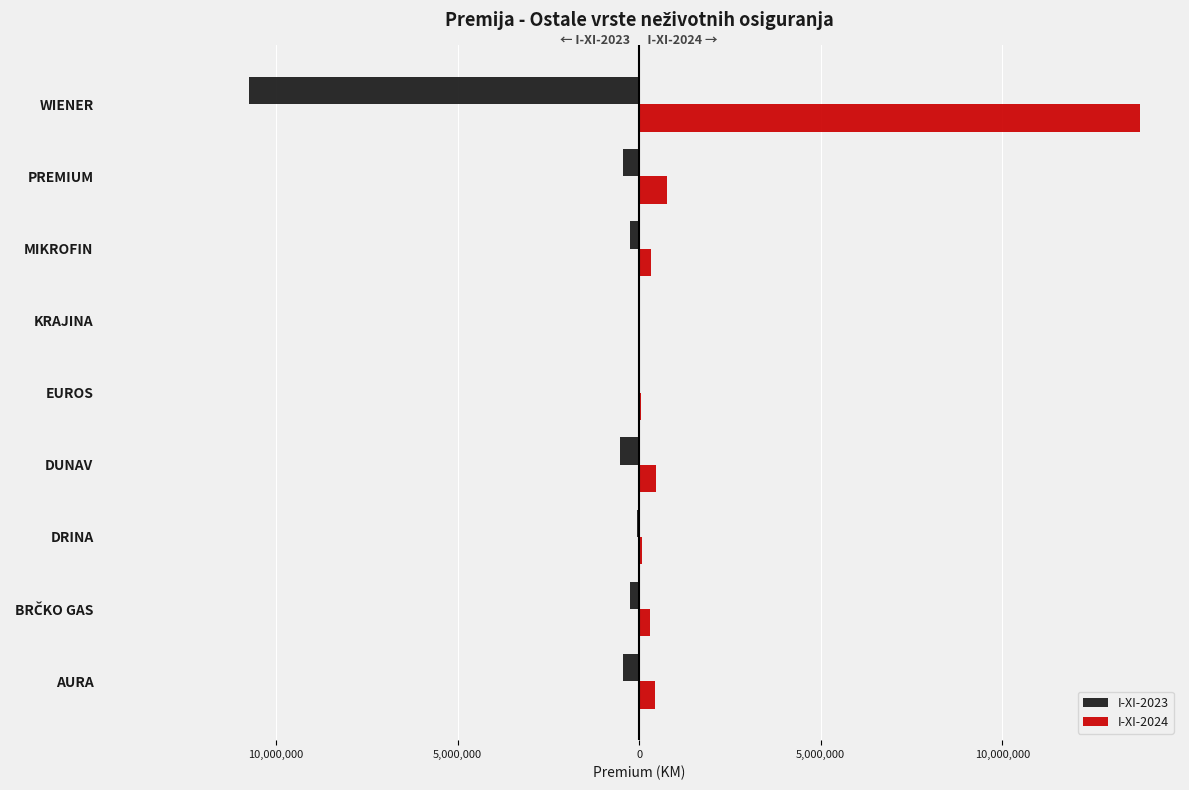

What are all the series names shown in the legend?

I-XI-2023, I-XI-2024